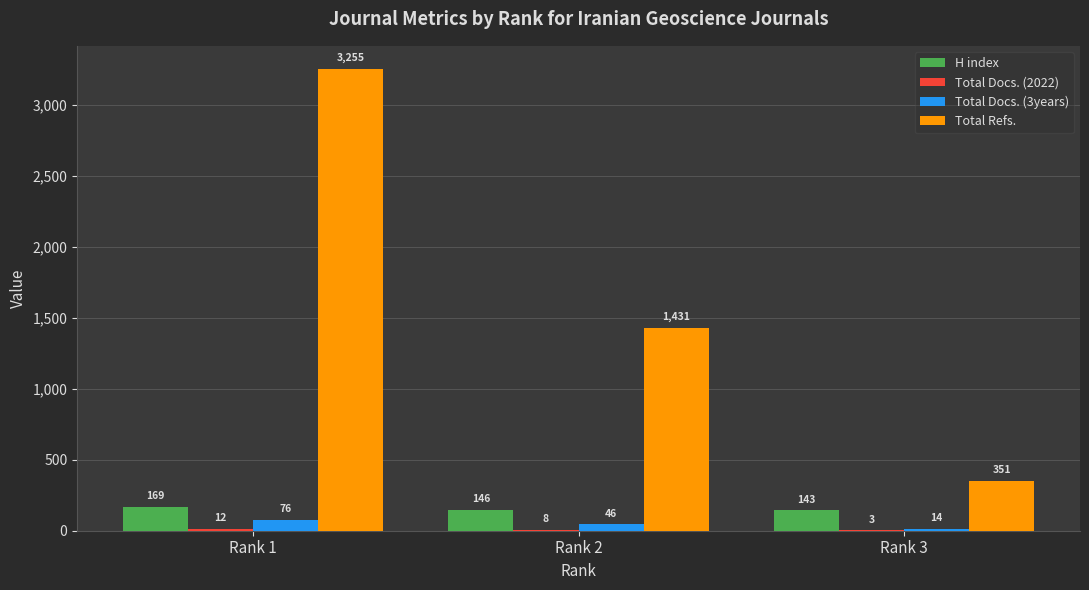

How many distinct data groups are displayed?

4